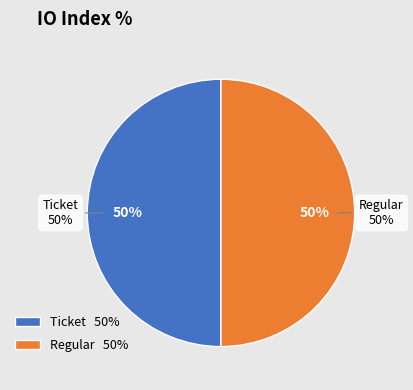

Do Ticket and Regular together represent more than half of the pie?

Yes